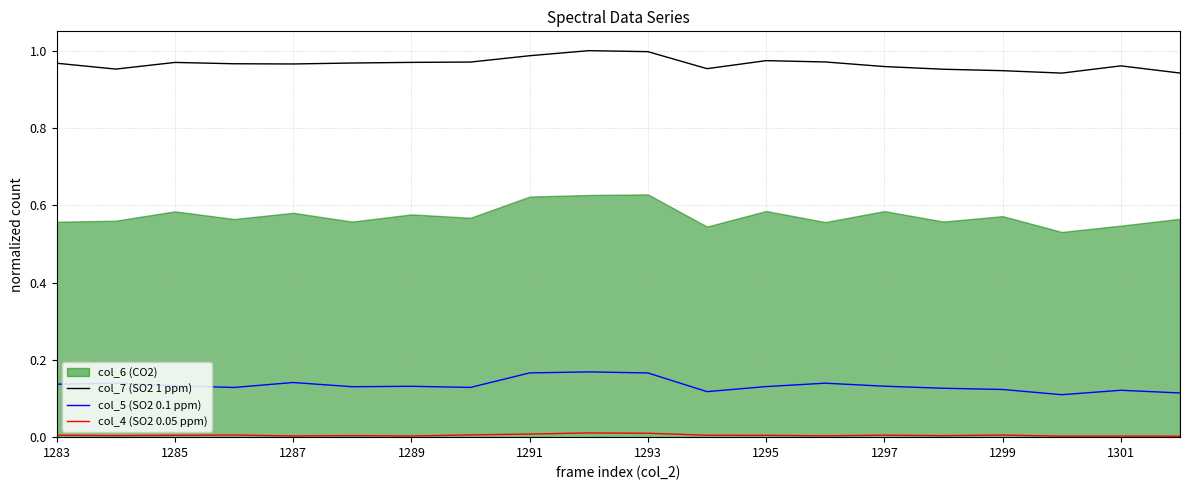

True or false: col_7 (SO2 1 ppm) and col_5 (SO2 0.1 ppm) intersect in this chart.

False